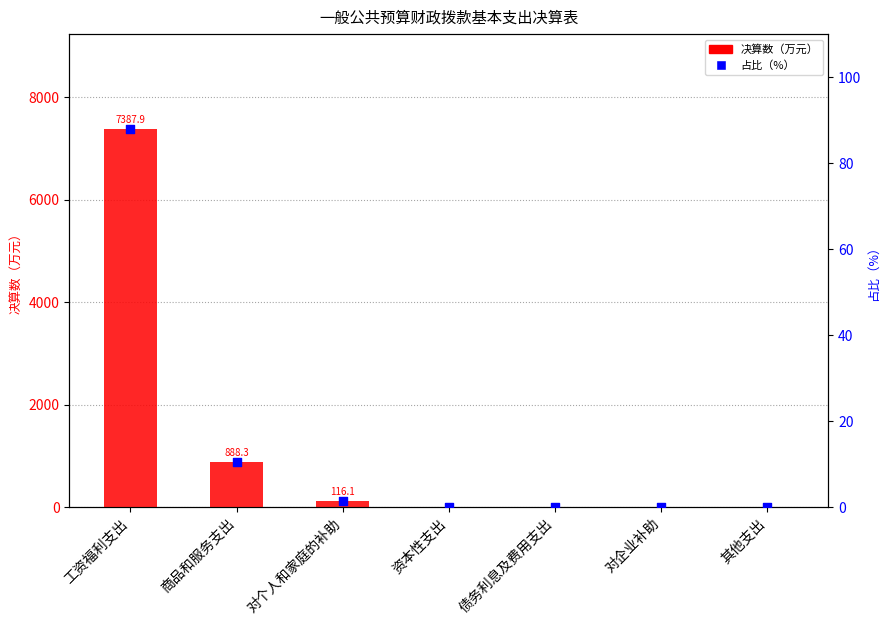

At how many categories does at least one series exceed 2115?

1